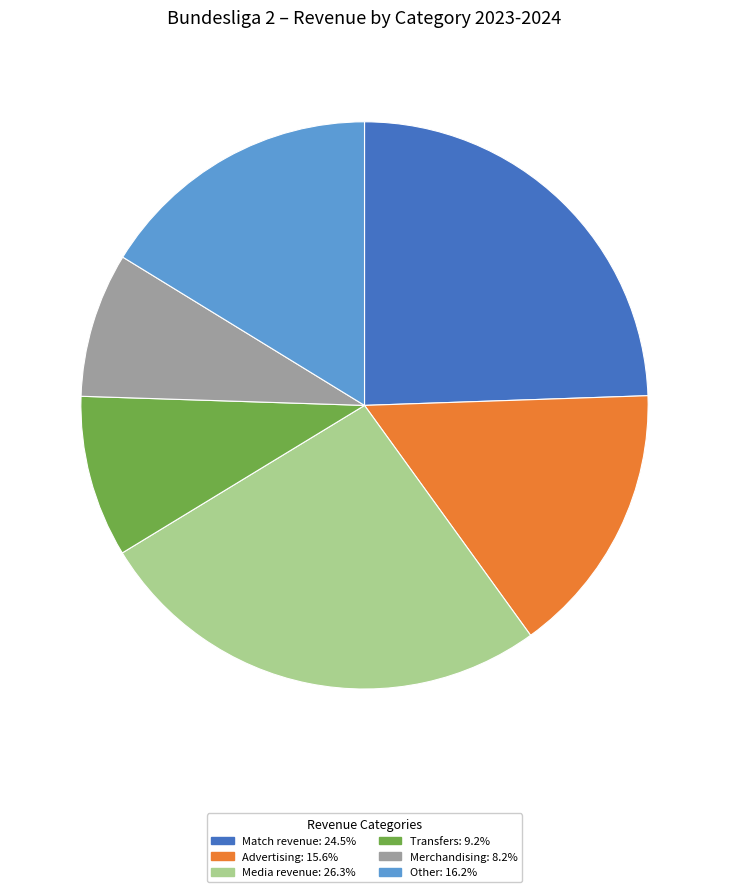

True or false: Media revenue accounts for 20% of the total.

False